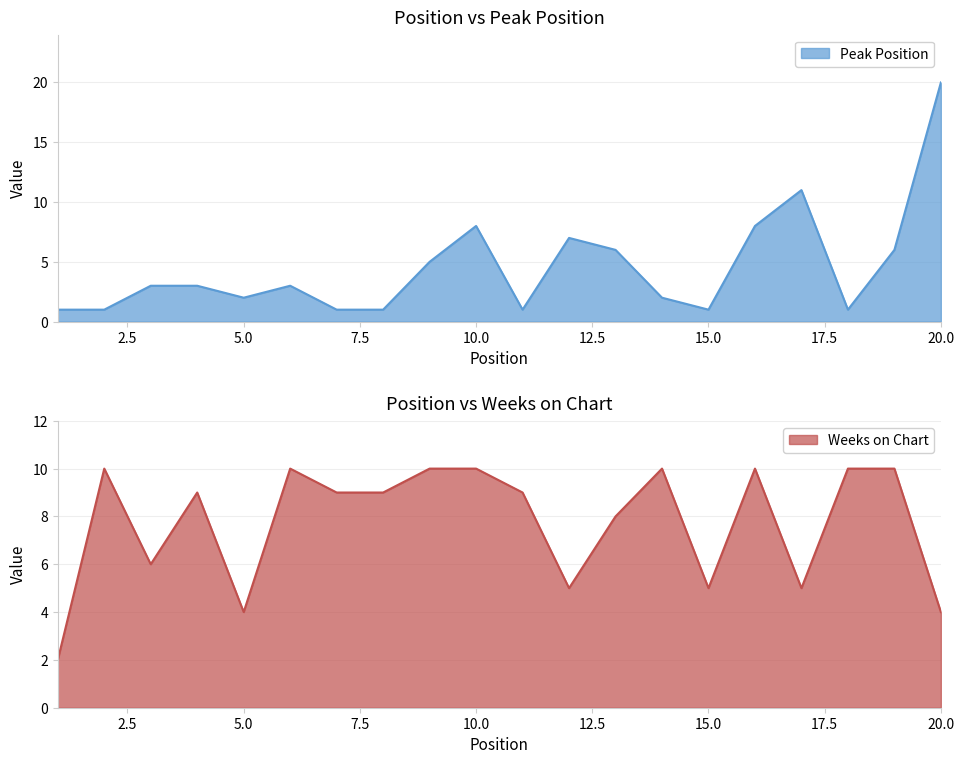

What is the average value of the Peak Position series?

5